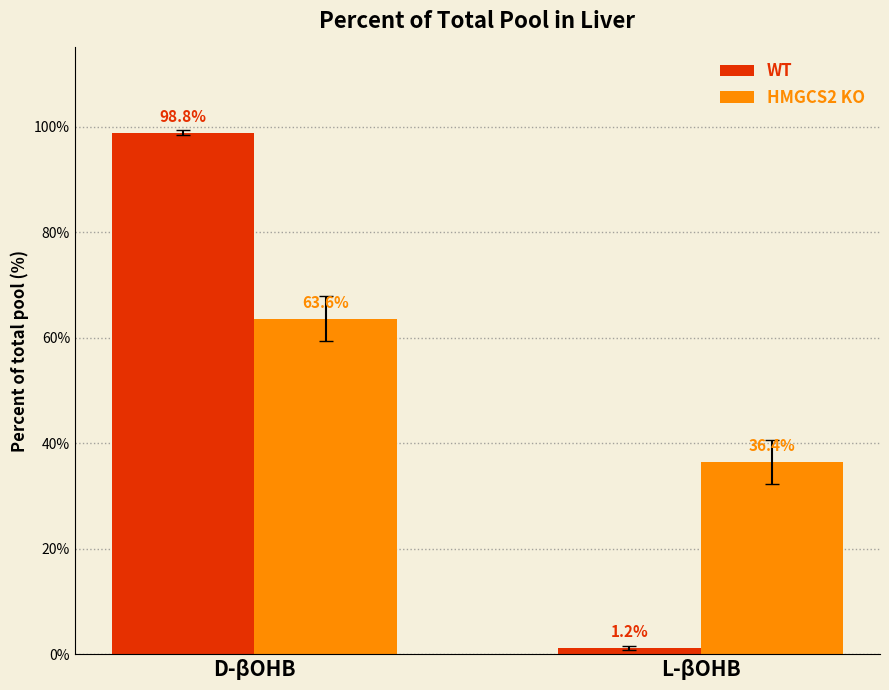

At D-βOHB, list the series in order from smallest to largest.

HMGCS2 KO, WT